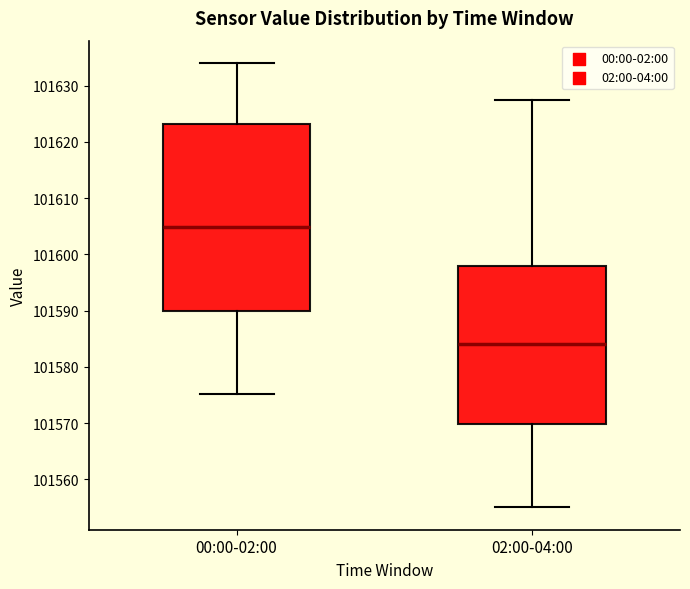

Comparing the boxes themselves (not the whiskers), which one is the tallest?

00:00-02:00